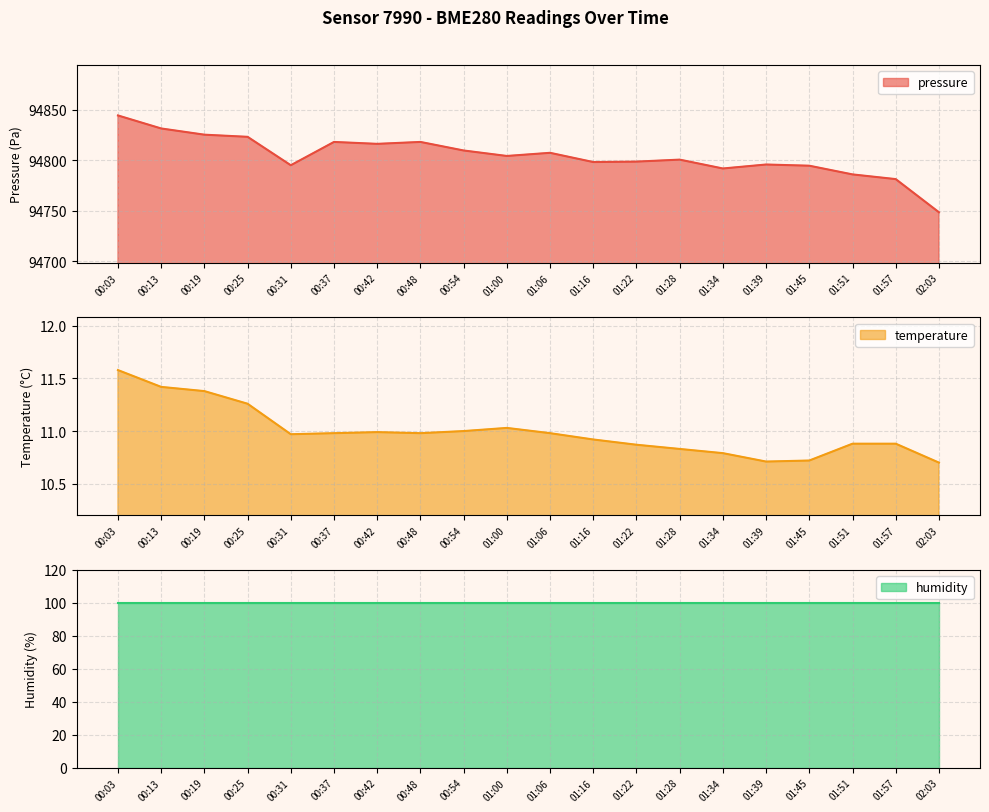

True or false: temperature and pressure cross at least once.

False